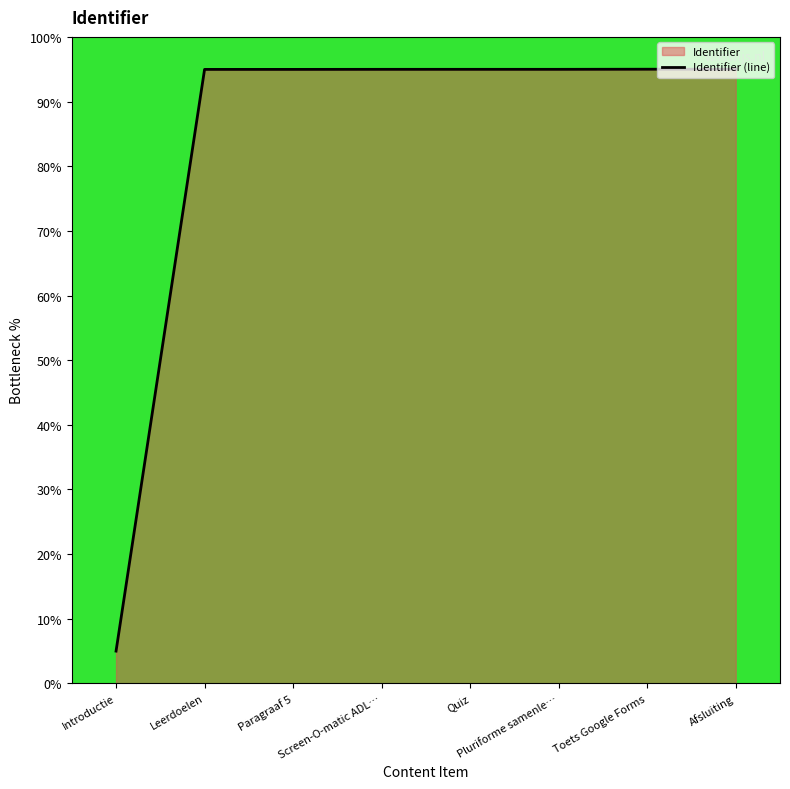

What is the sum of all values?

669.9